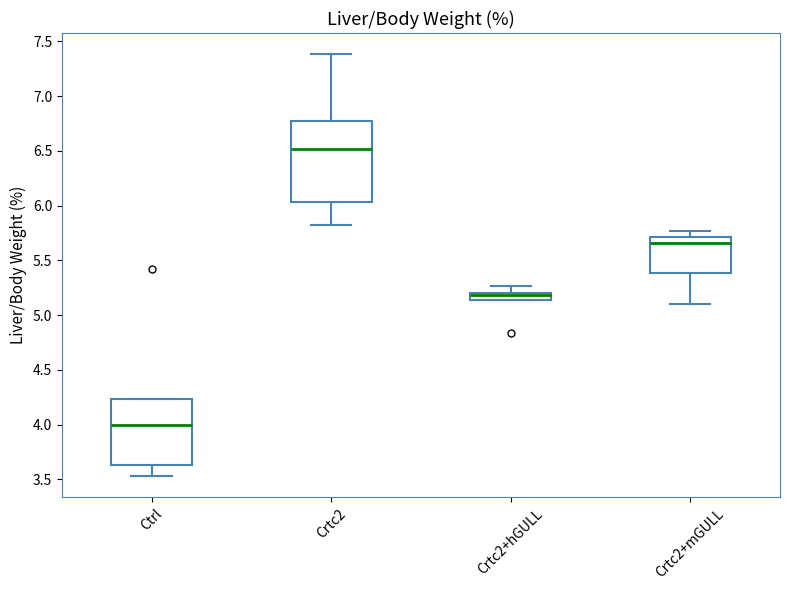

Where is the lower edge of the box for Ctrl on the y-axis? The values are not printed on the chart, so give them approximately, as read against the axis.

3.65